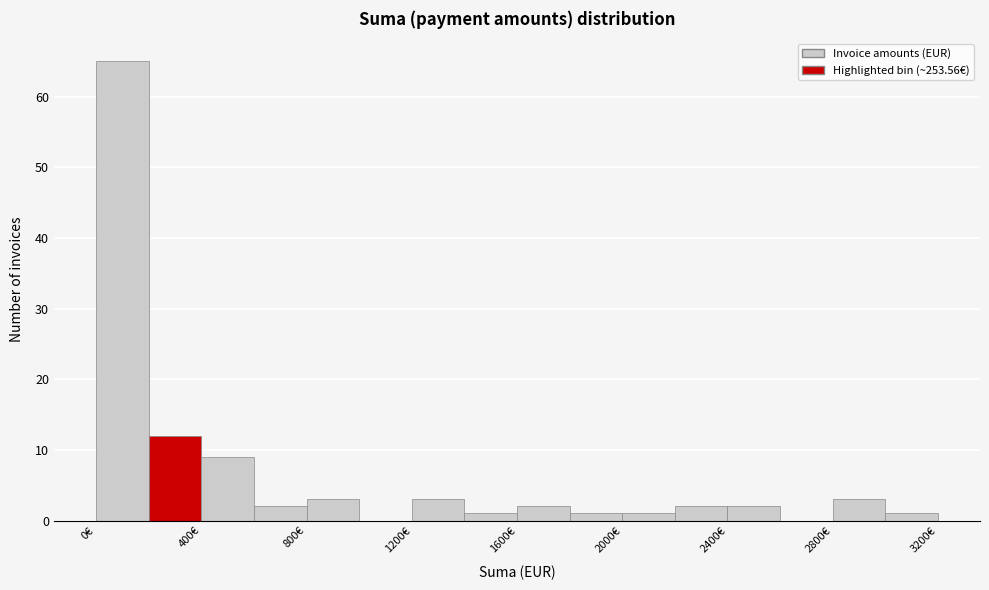

Reading left to right, transcribe this chart: for each bar, give the range it covers on the x-axis and its height. The values are not printed on the chart, so give them approximately, as read against the axis.

0 to 200: 65
200 to 400: 12
400 to 600: 9
600 to 800: 2
800 to 1000: 3
1000 to 1200: 0
1200 to 1400: 3
1400 to 1600: 1
1600 to 1800: 2
1800 to 2000: 1
2000 to 2200: 1
2200 to 2400: 2
2400 to 2600: 2
2600 to 2800: 0
2800 to 3000: 3
3000 to 3200: 1